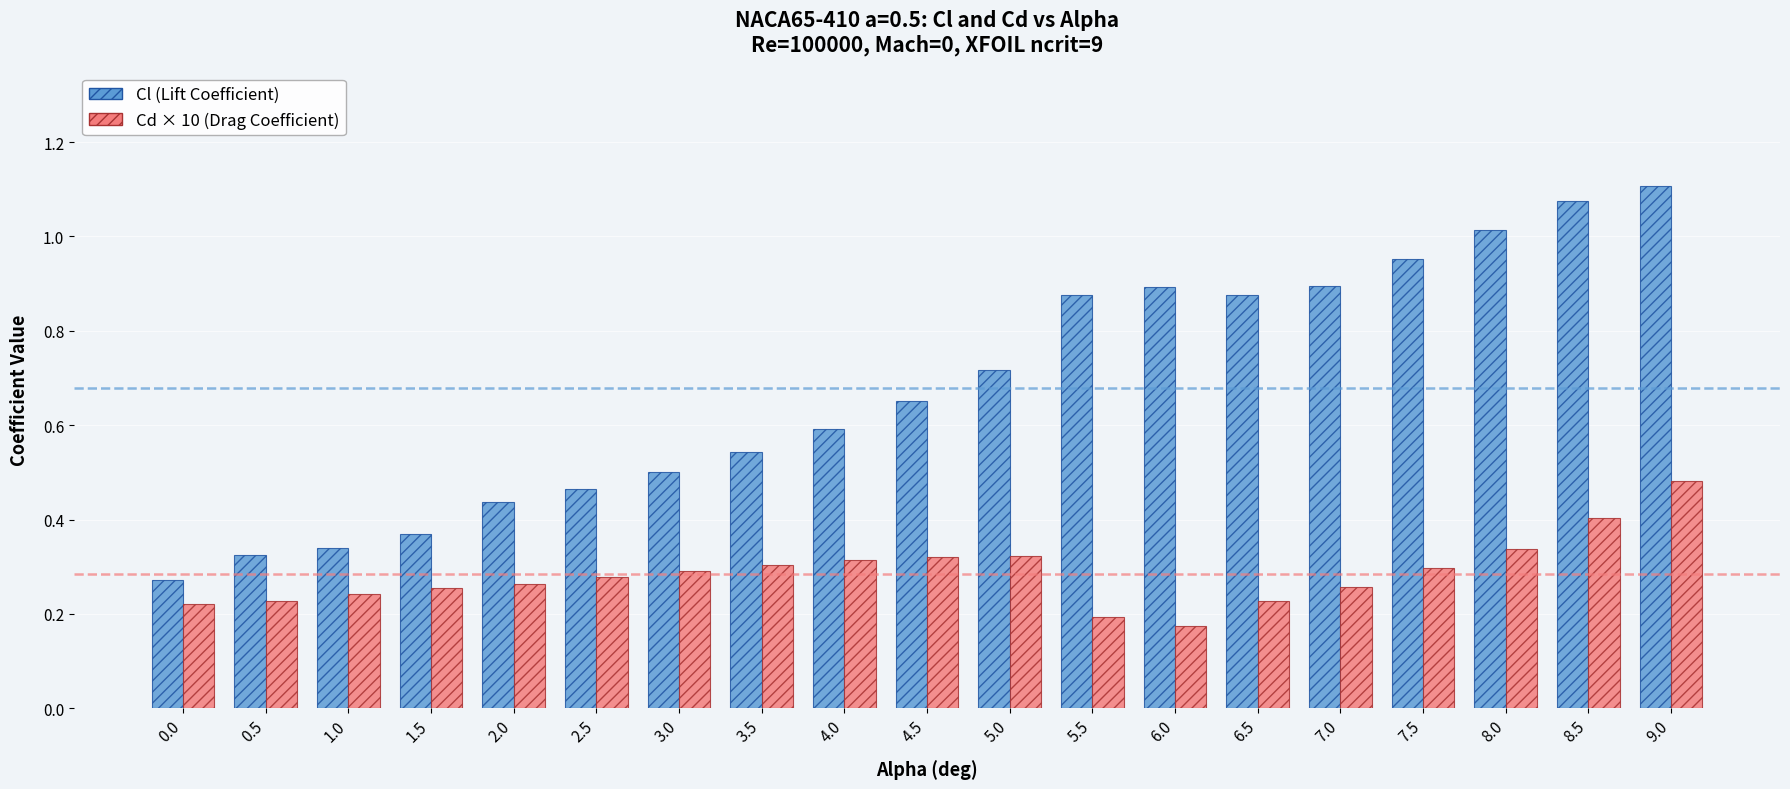

What is the difference between the maximum and minimum values in the Cl (Lift Coefficient) series?

0.8